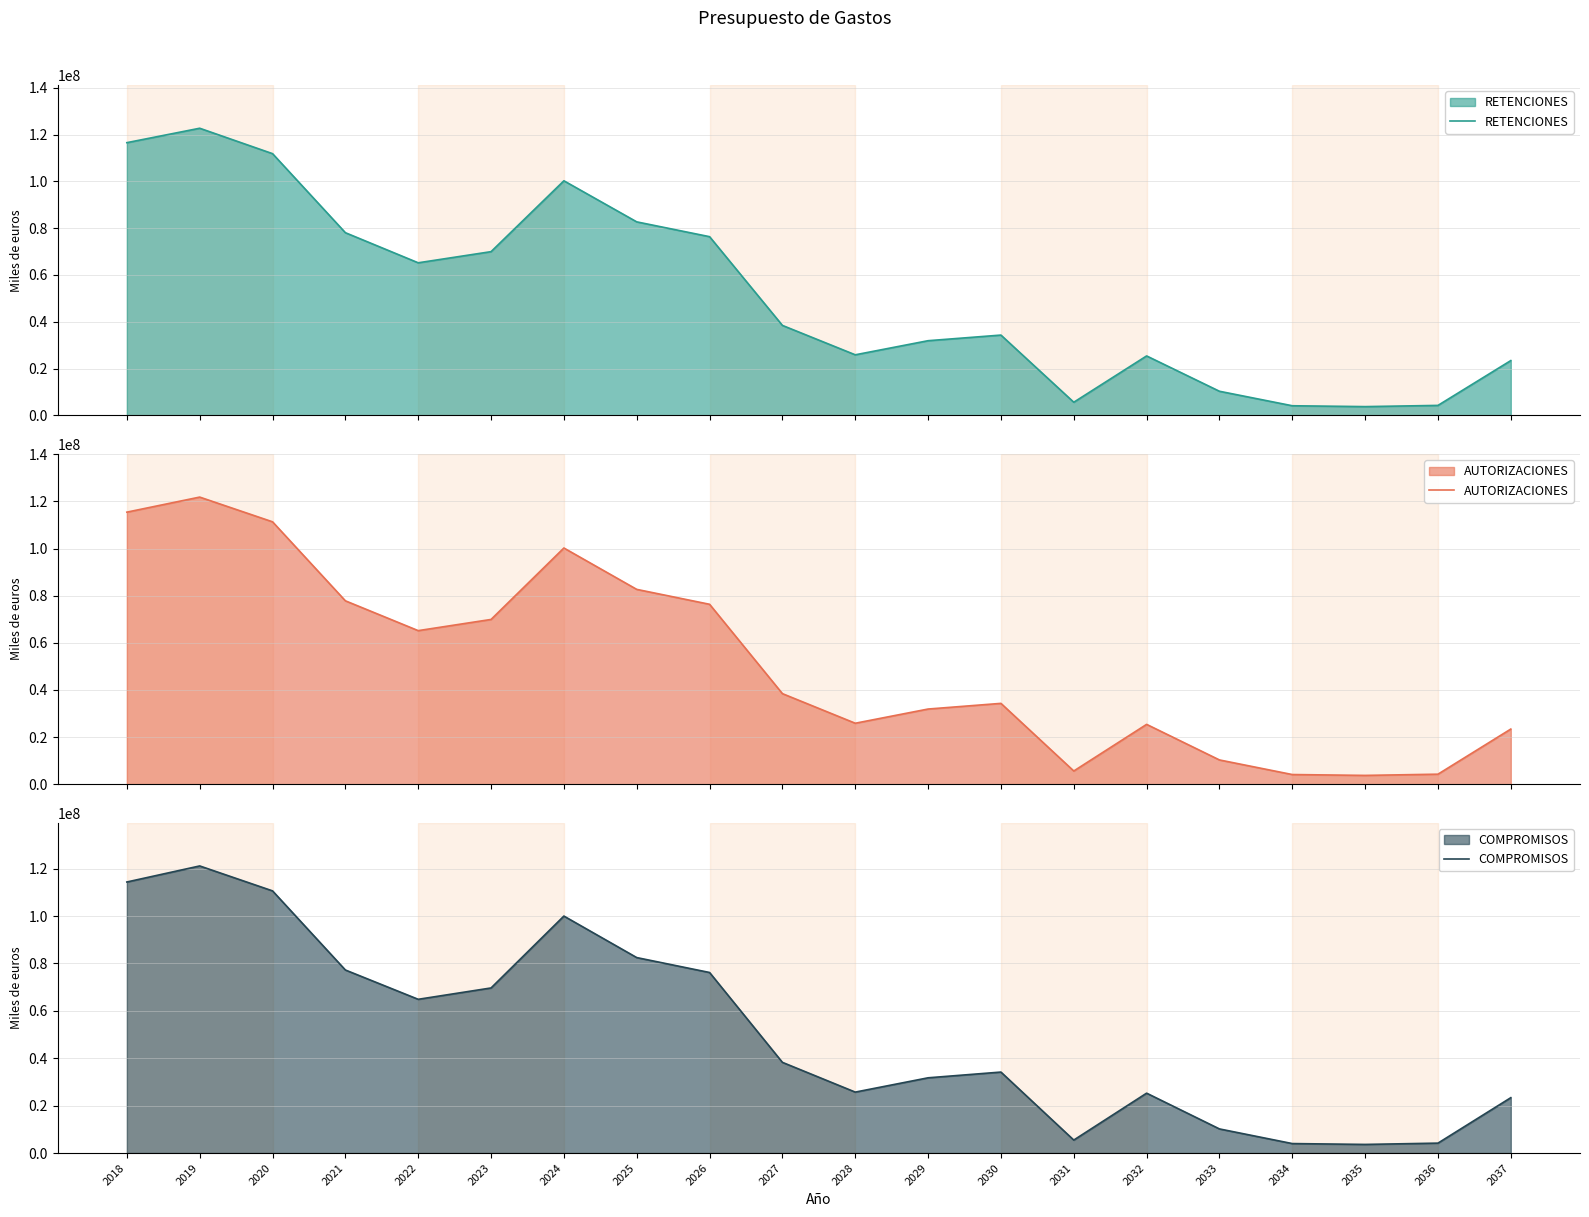

List the series in order of their peak value, lowest first.

COMPROMISOS, AUTORIZACIONES, RETENCIONES